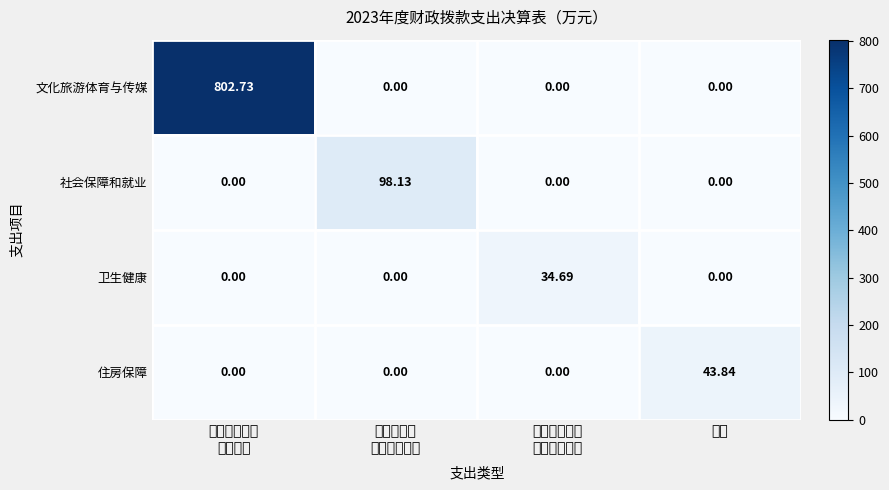

Which series has the largest range (max minus min)?

文化旅游体育与传媒